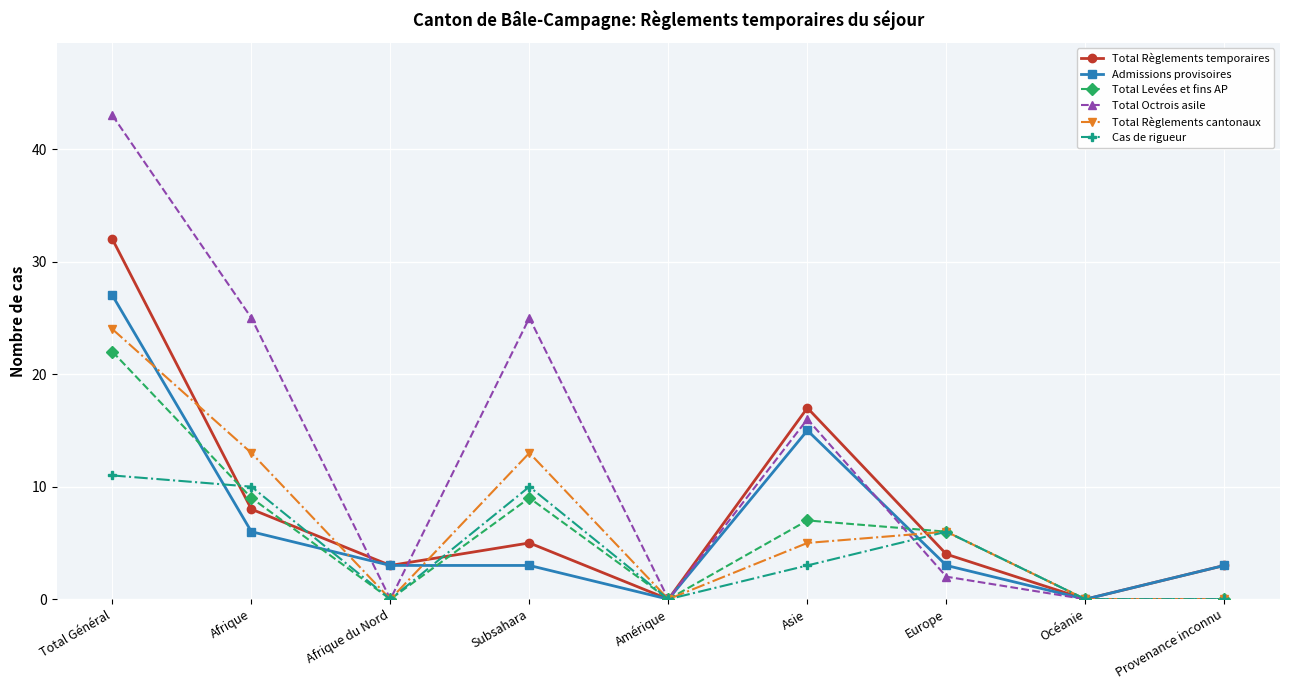

What is the average value of the Total Levées et fins AP series?

6